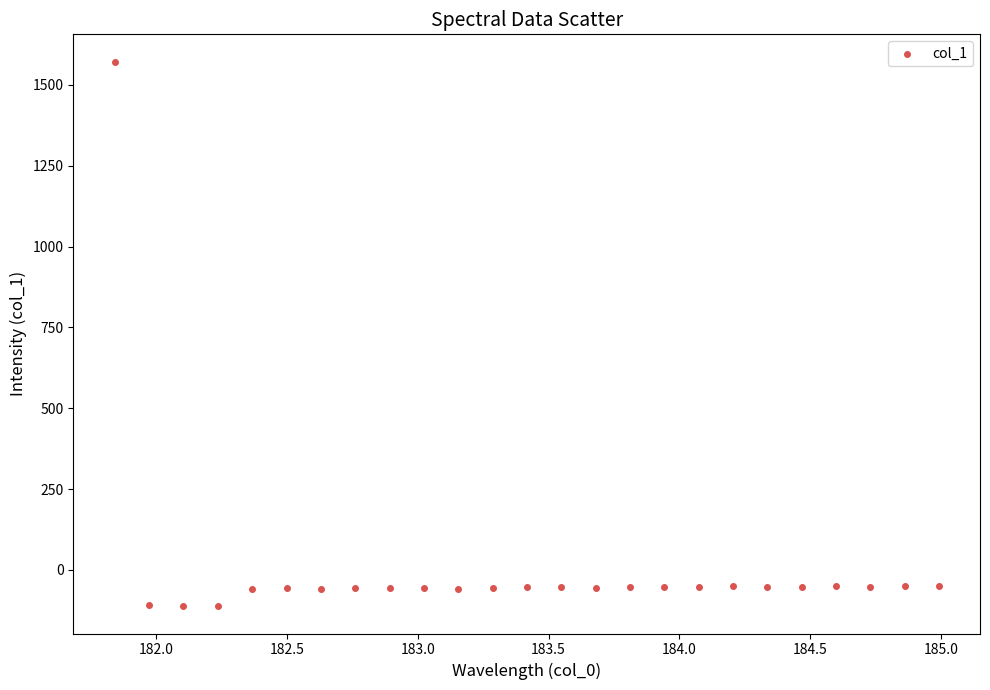

What is the range of Y values (max minus min)?

1684.3